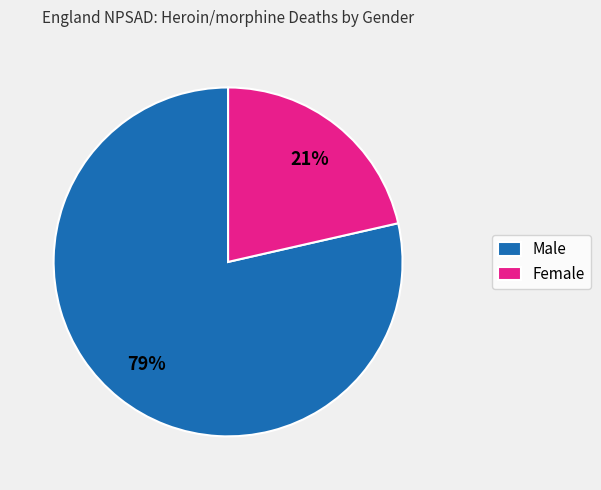

Rank the categories by value from lowest to highest.

Female, Male